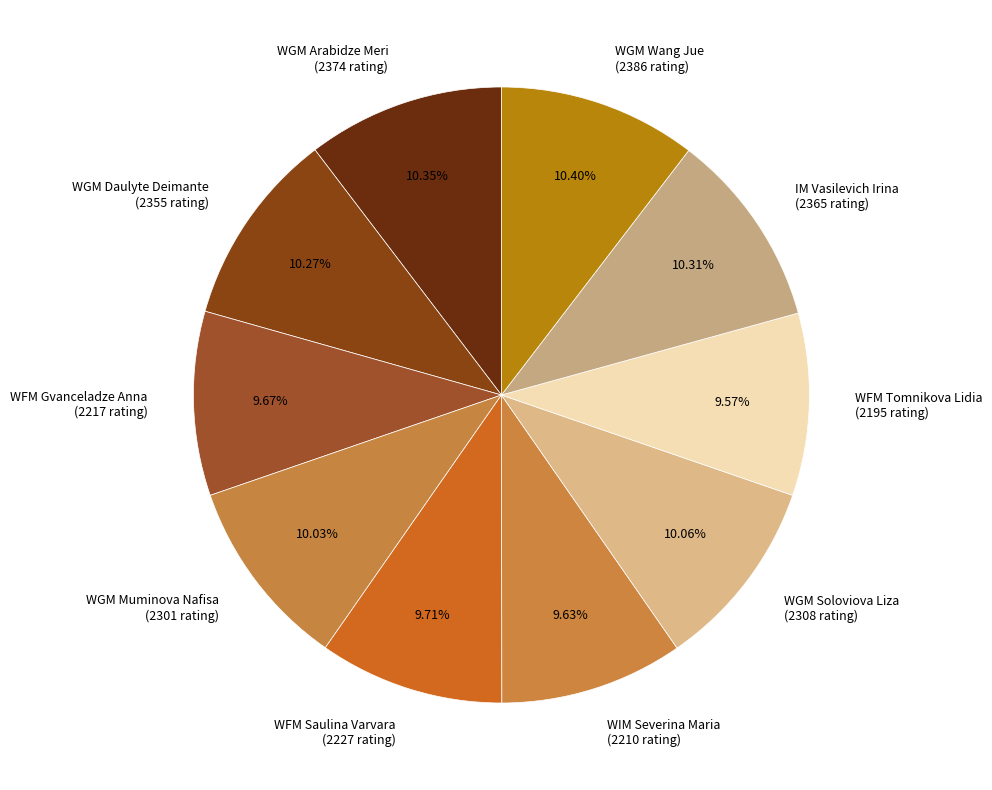

The WGM Arabidze Meri slice represents 10% of the pie. True or false?

True